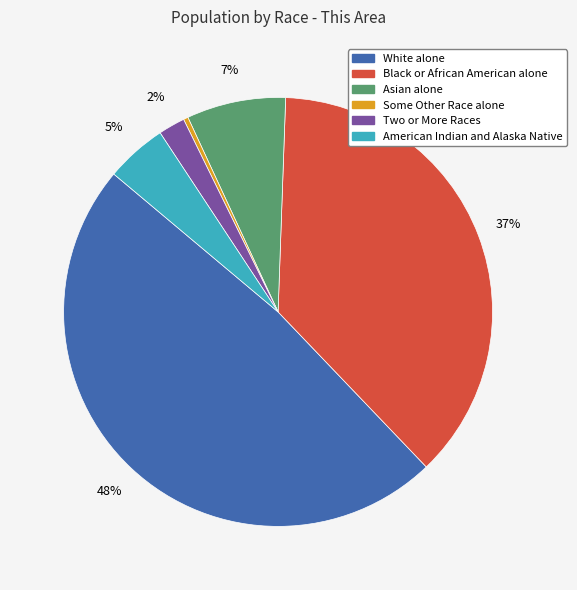

How many segments does this pie chart have?

6